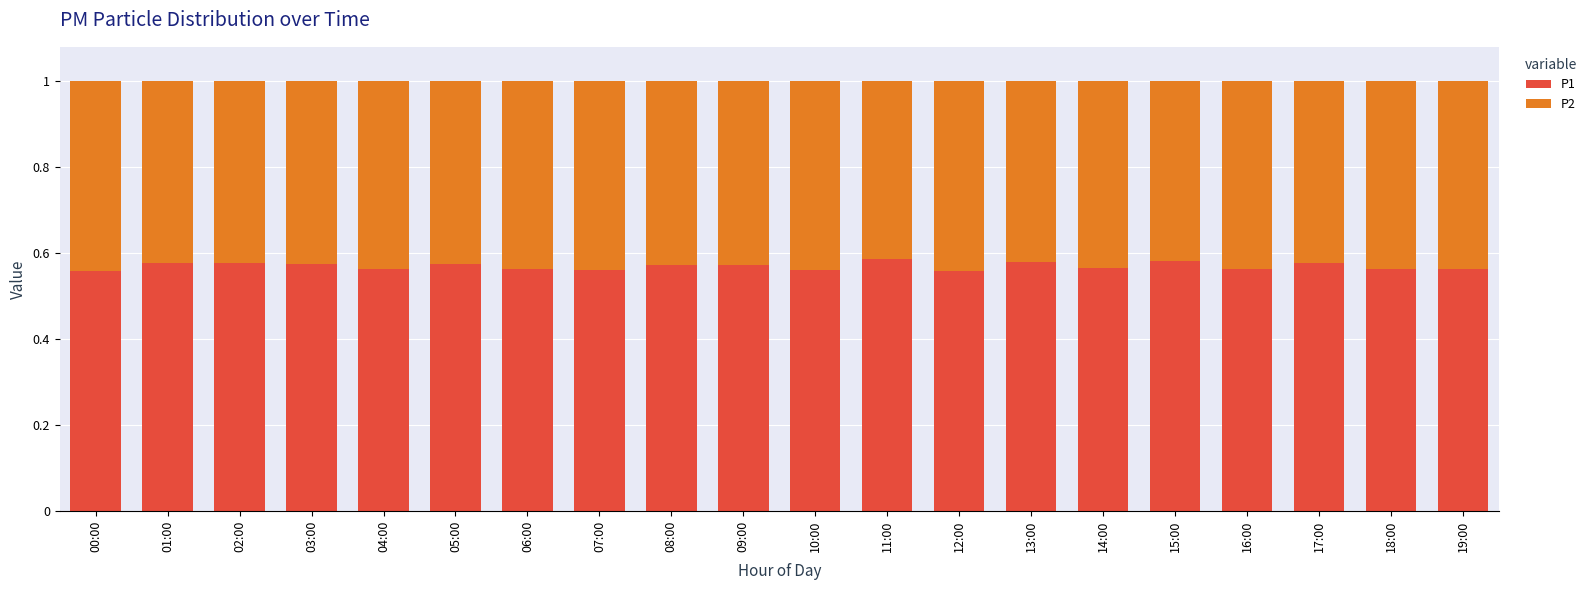

The P1 series shows 0.9 at 15:00. True or false?

False